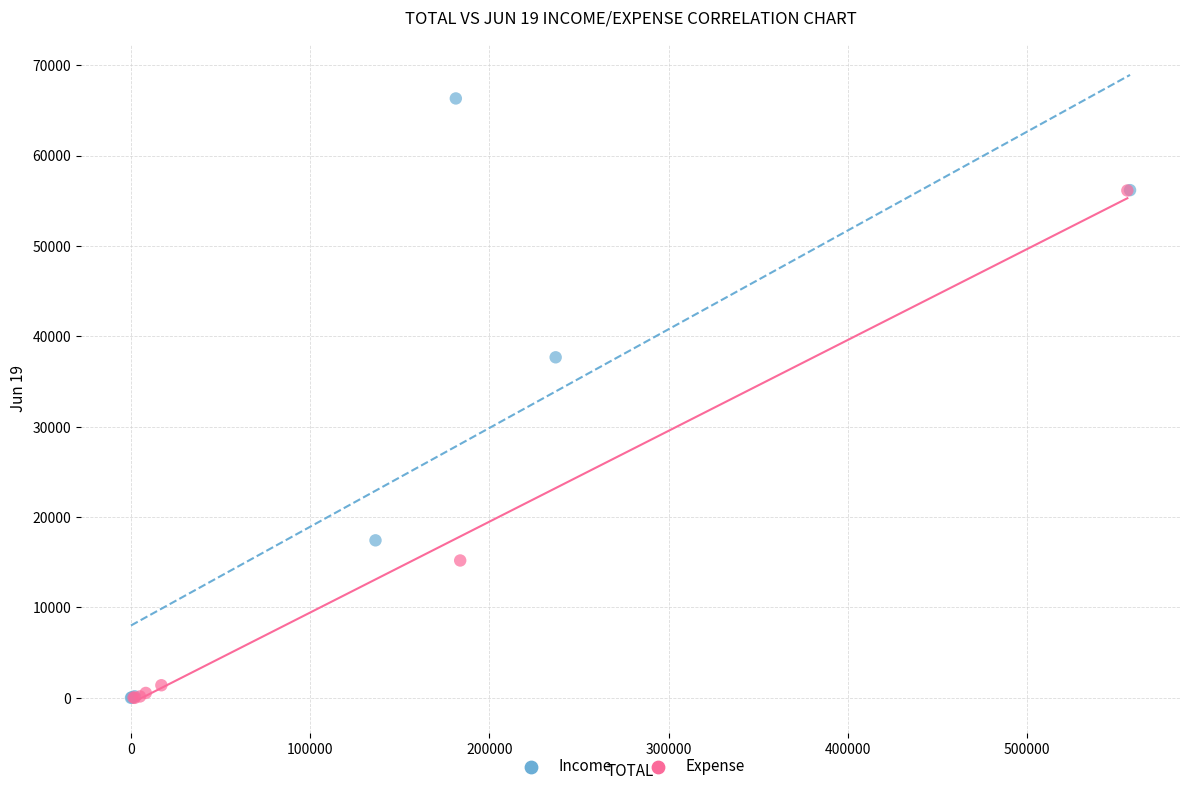

Which series contains the highest Y value?

Income